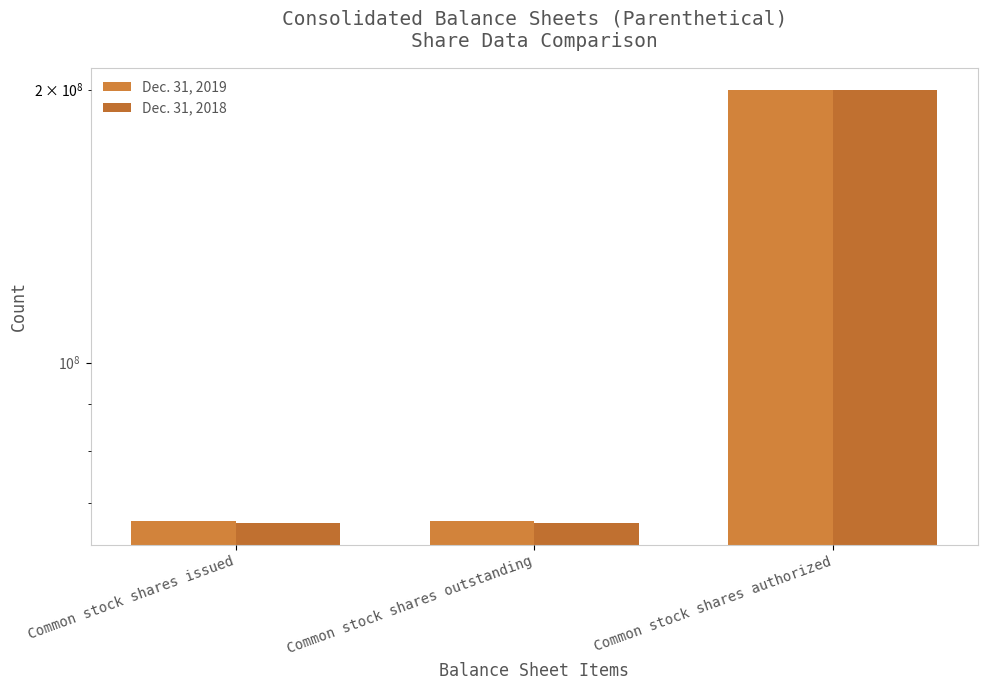

What is the difference between the Dec. 31, 2018 values at Common stock shares issued and Common stock shares authorized?

133431000